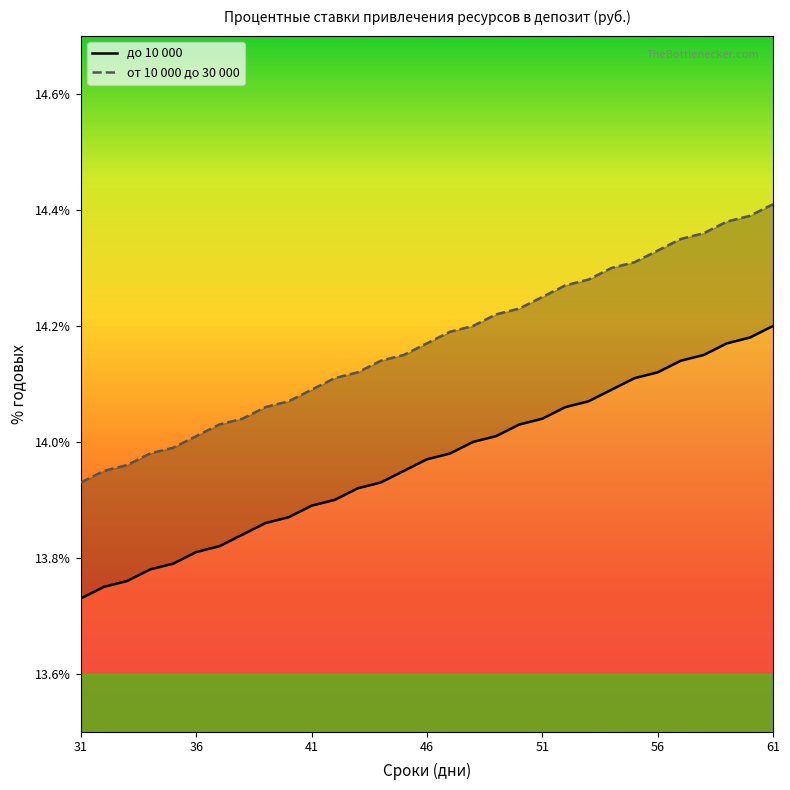

True or false: до 10 000 and от 10 000 до 30 000 intersect in this chart.

False